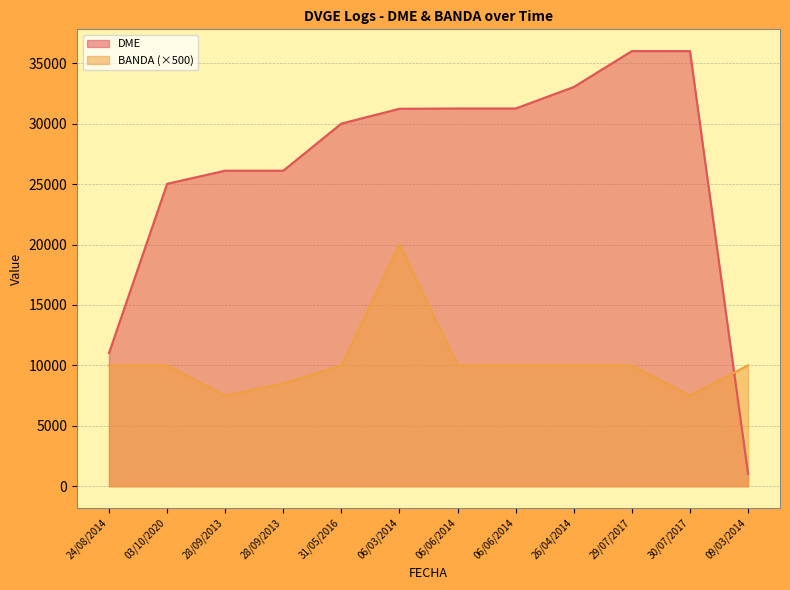

Which series changed the most between 31/05/2016 and 06/06/2014?

DME